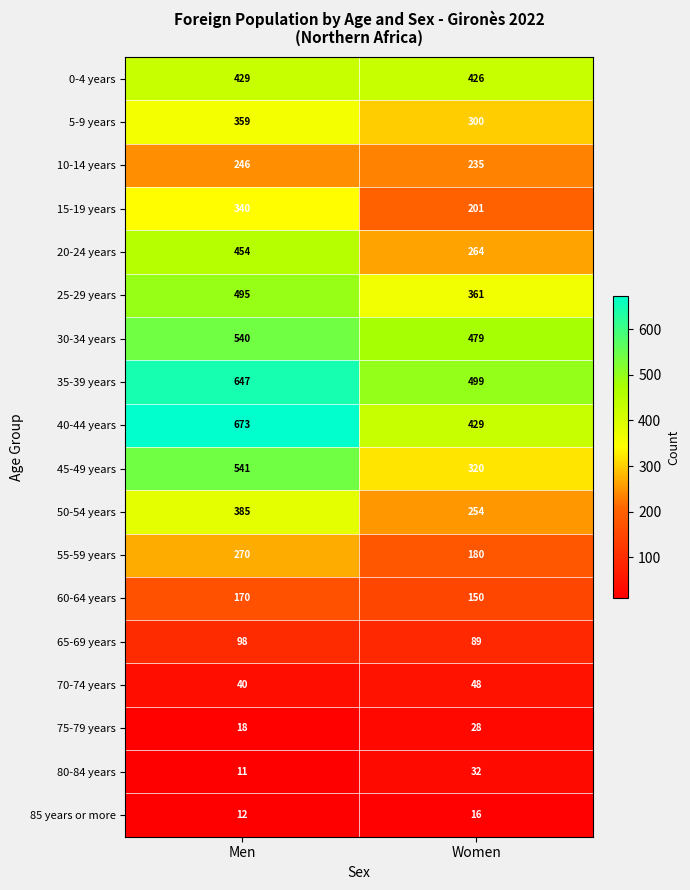

Which label corresponds to the largest value in the chart?

Men